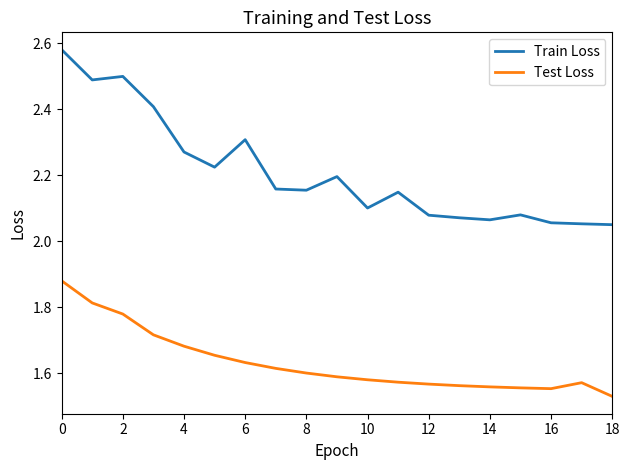

Rank the series by their average value, from highest to lowest.

Train Loss, Test Loss